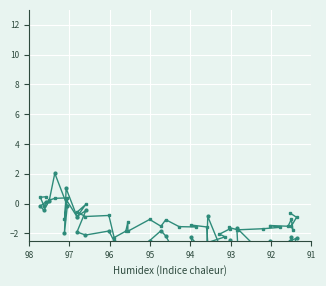

Between which two adjacent categories do SDS_P1 and SDS_P2 first intersect?

94 and 95